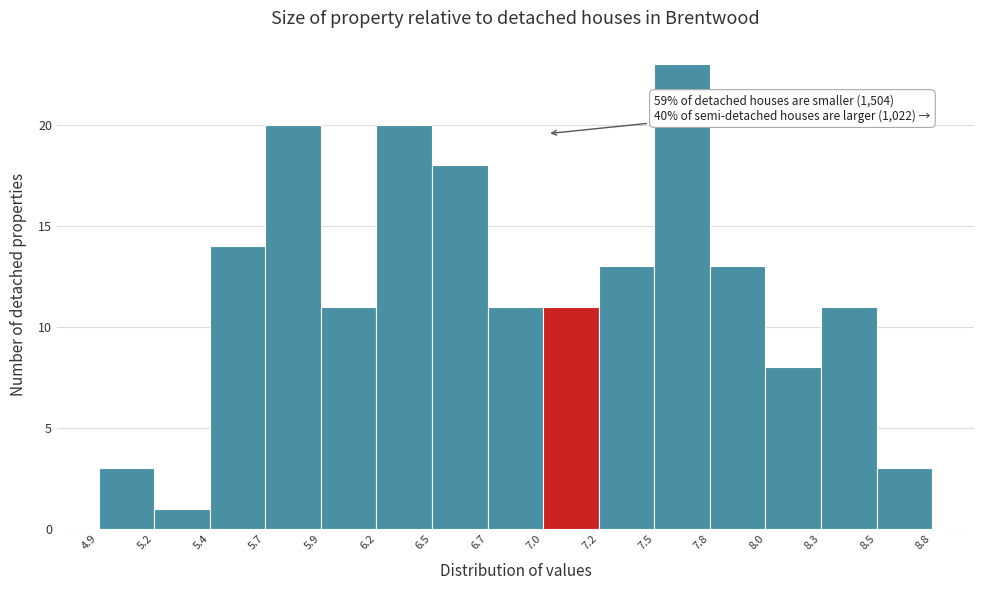

Which range on the x-axis has the tallest bar?

7.5 to 7.8